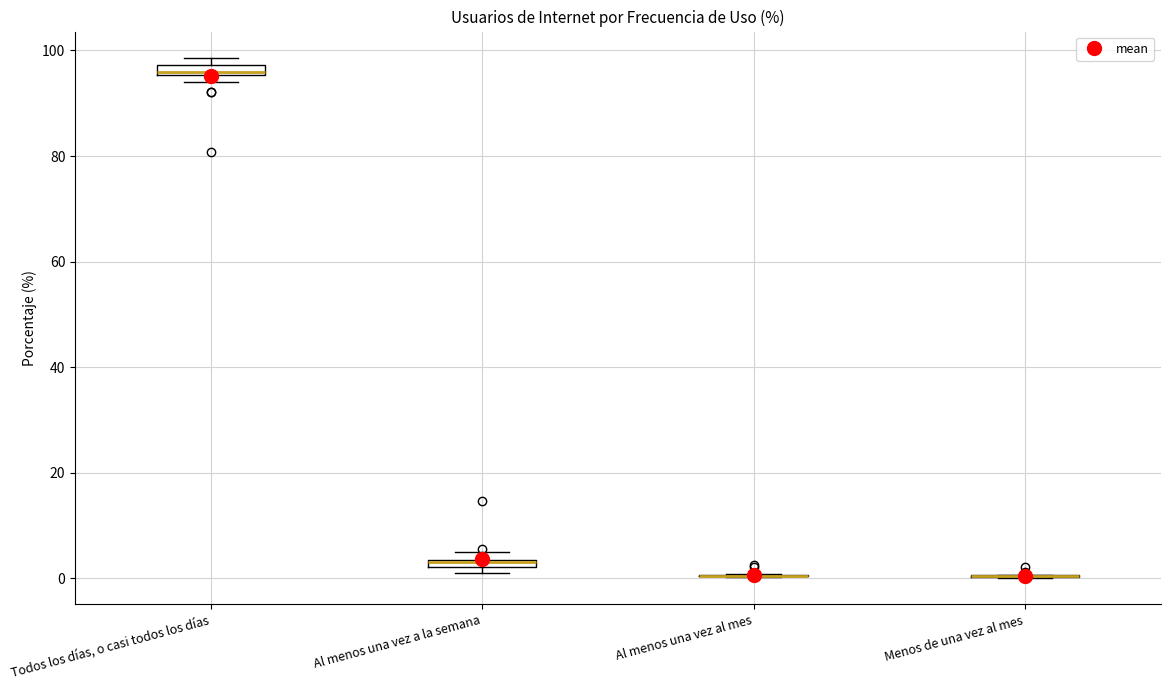

Where is the upper edge of the box for Al menos una vez a la semana on the y-axis? The values are not printed on the chart, so give them approximately, as read against the axis.

4